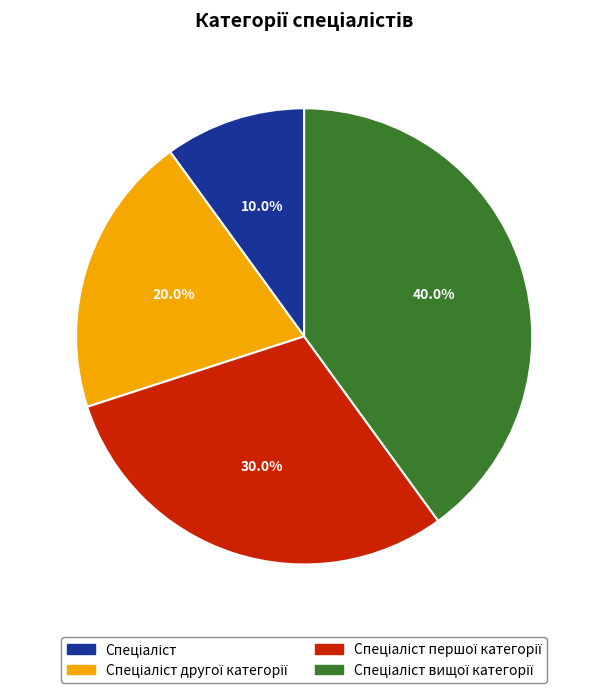

To the nearest percent, what is the difference between the largest and smallest slice percentages?

30%